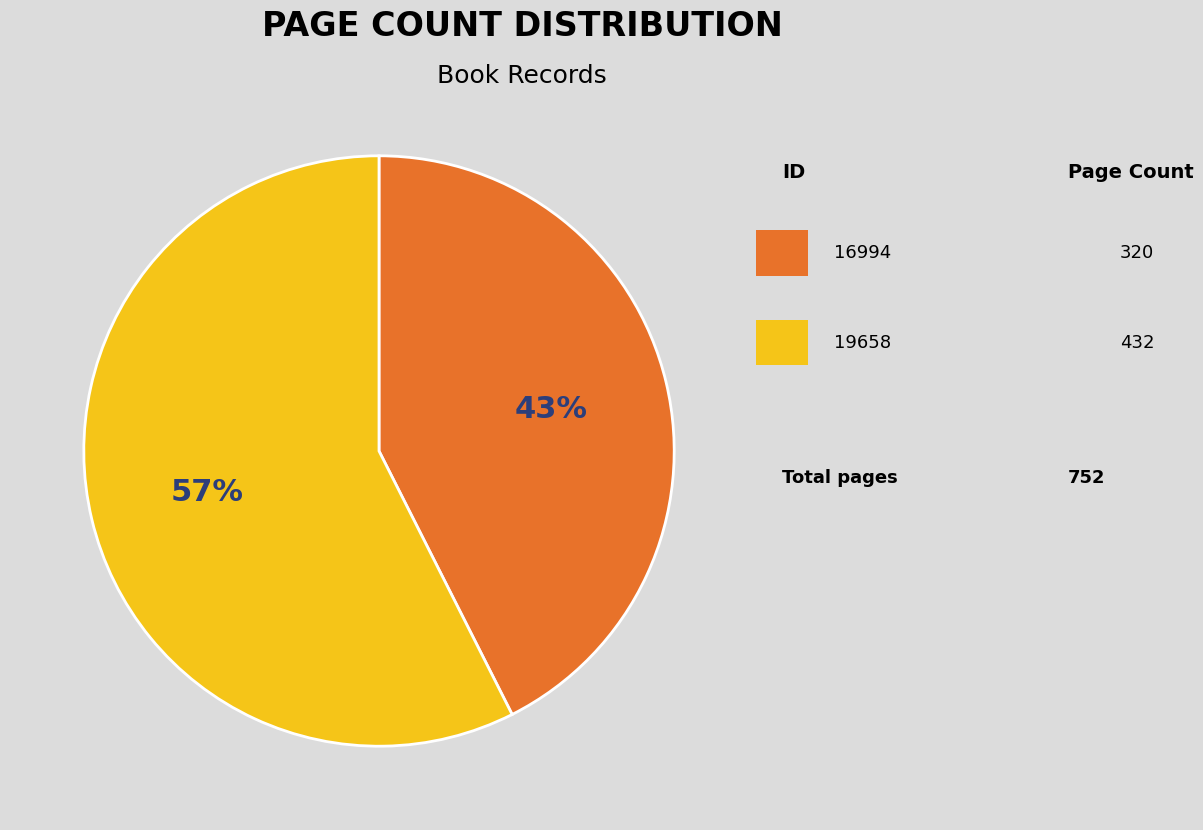

To the nearest percent, what is the average slice percentage?

50%